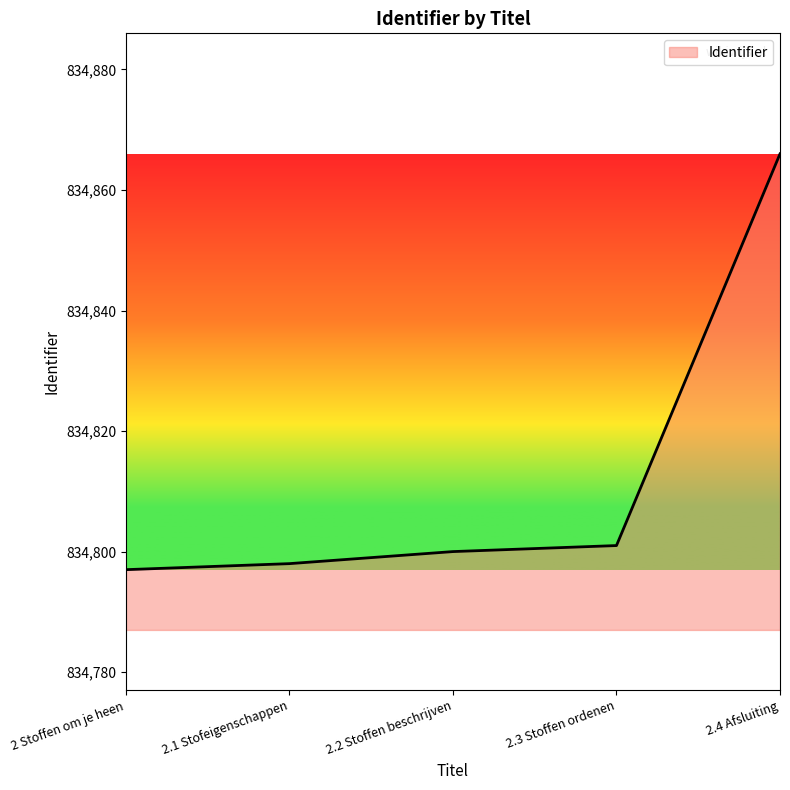

What is the sum of all values?

4174062